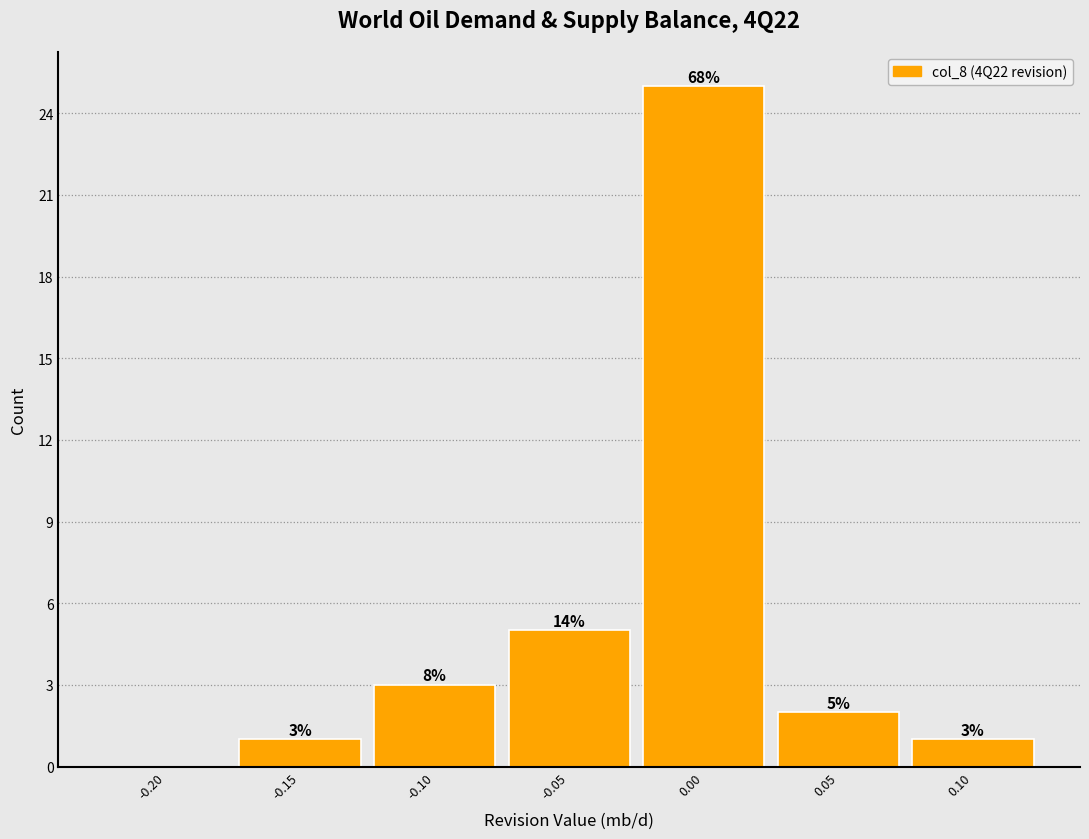

Which range on the x-axis has the tallest bar?

-0.025 to 0.025